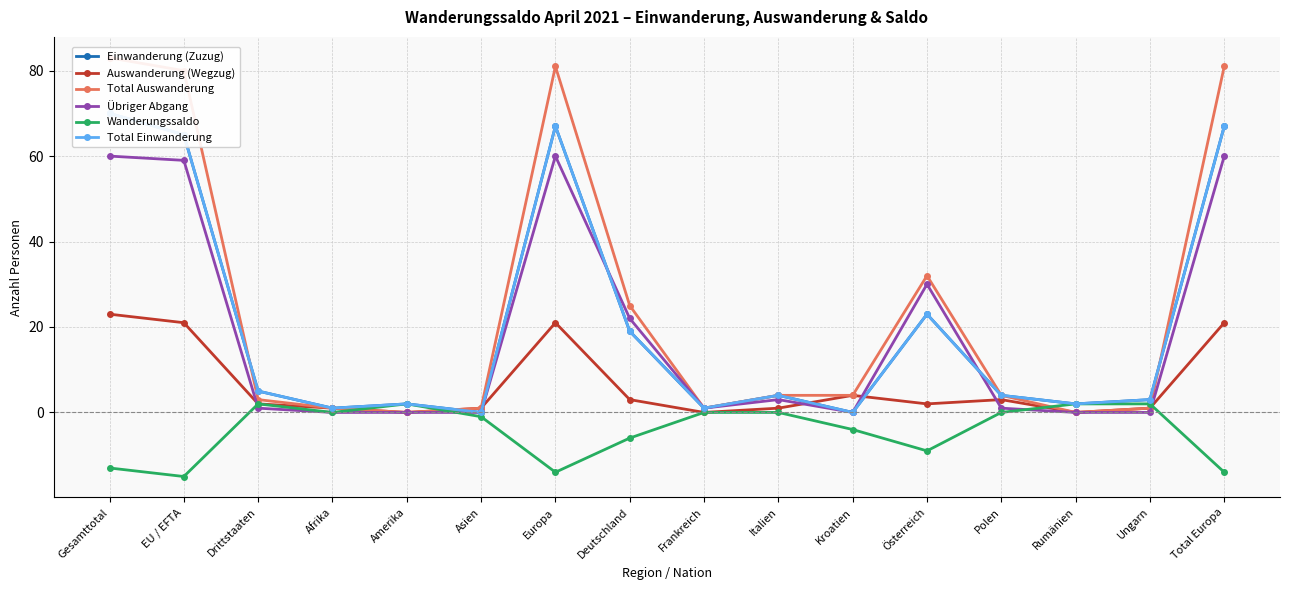

Where is Total Einwanderung nearest to the value 35?

Österreich